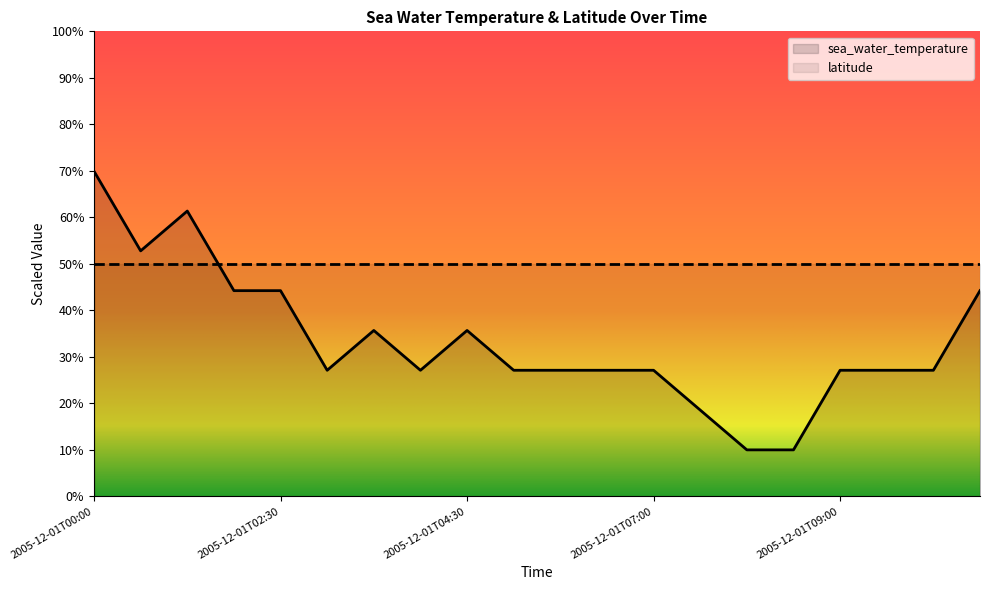

At which category does the chart reach its minimum across all series?

2005-12-01T08:00